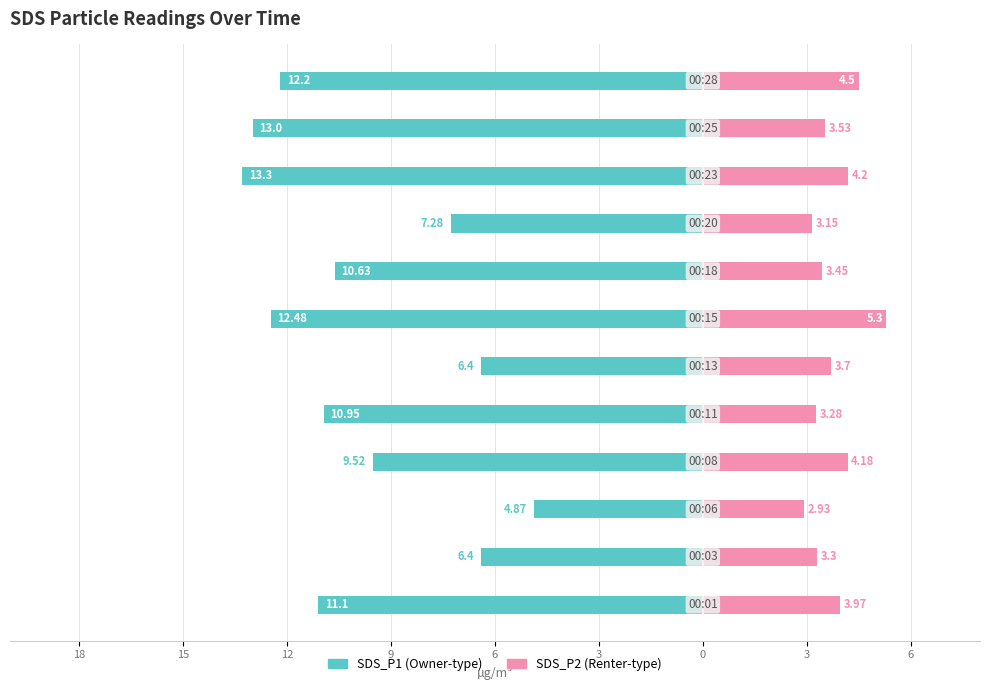

Between 6 and 3, which series saw the biggest shift?

SDS_P1